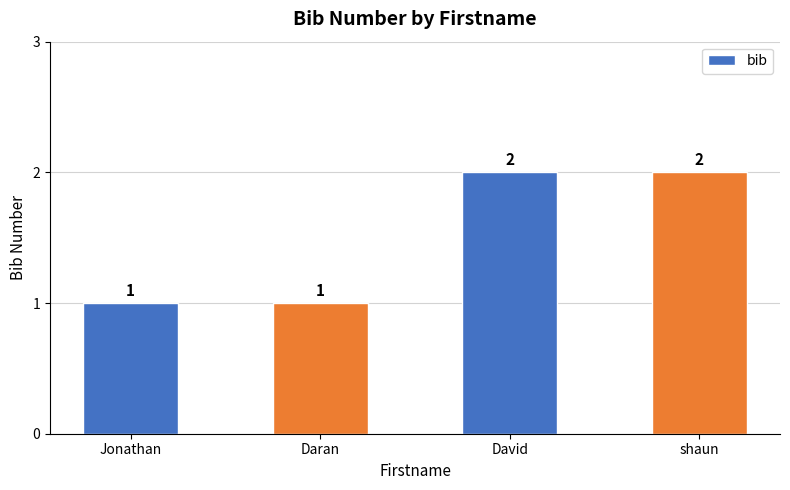

How many data points are less than 2?

2